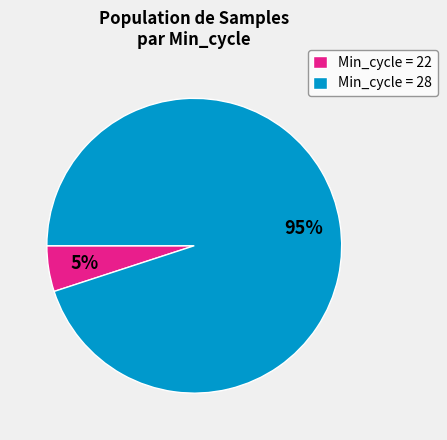

Is there a majority slice in this chart?

Yes